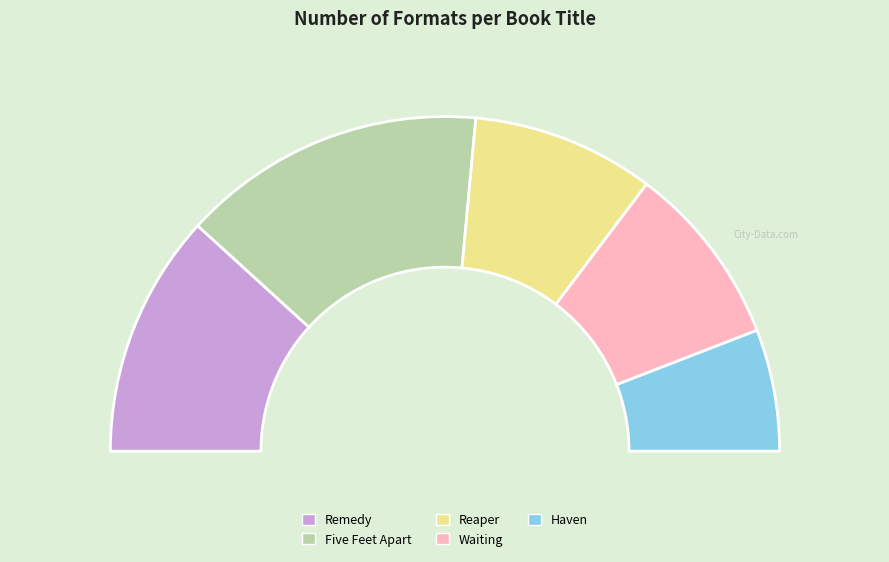

Is the sum of Waiting and Five Feet Apart greater than half?

No